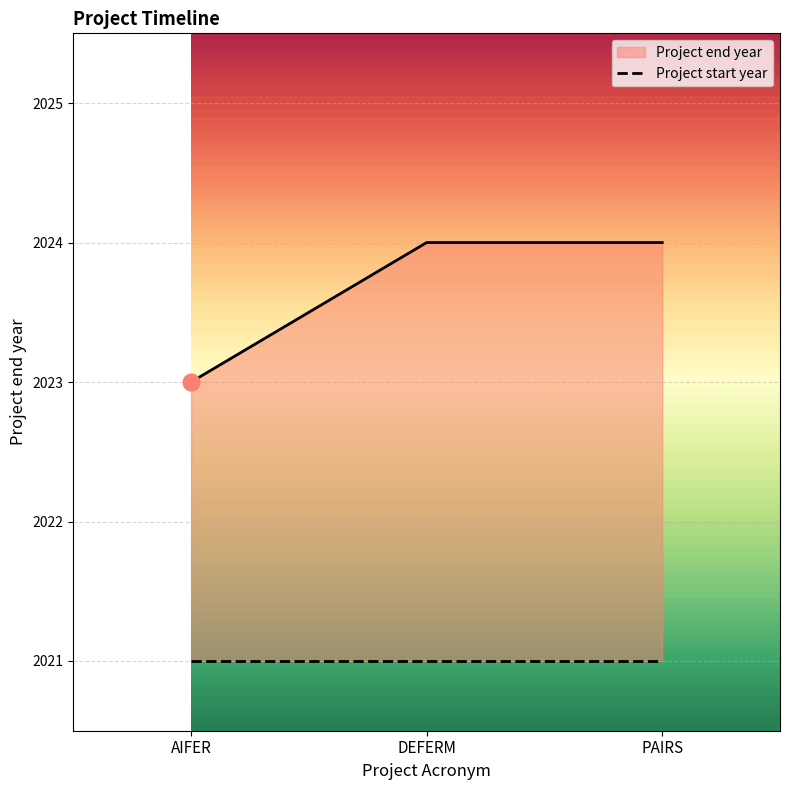

What is the value of the 3rd point from the left?

2024